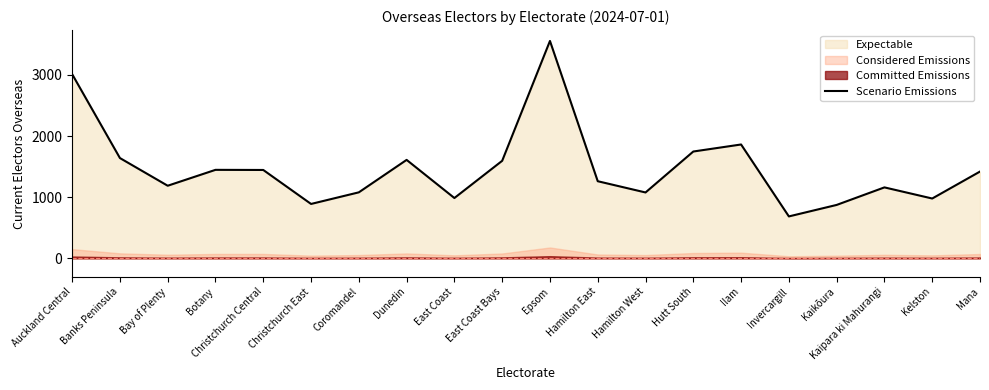

Reading left to right, transcribe all the data shown in this chart.

Auckland Central=3014	Banks Peninsula=1641	Bay of Plenty=1188	Botany=1448	Christchurch Central=1446	Christchurch East=890	Coromandel=1080	Dunedin=1611	East Coast=987	East Coast Bays=1596	Epsom=3557	Hamilton East=1262	Hamilton West=1078	Hutt South=1748	Ilam=1863	Invercargill=686	Kaikōura=874	Kaipara ki Mahurangi=1161	Kelston=979	Mana=1420